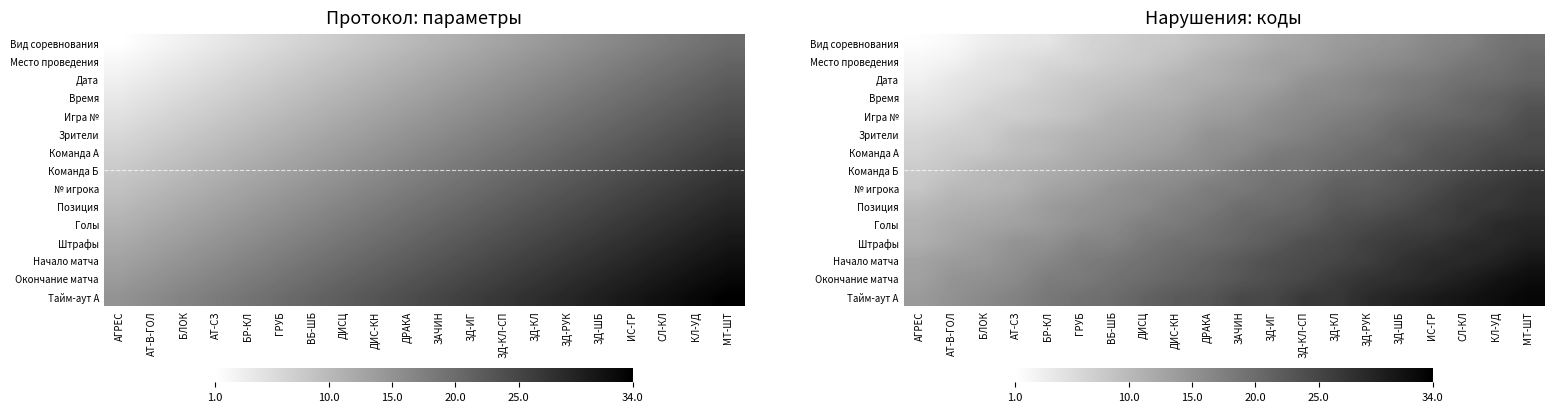

The Зрители series shows 11.6 at ВБ-ШБ. True or false?

True